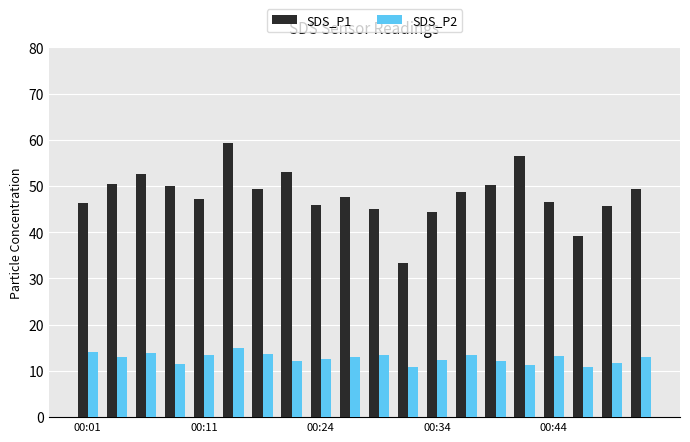

Which series has the largest total across all categories?

SDS_P1